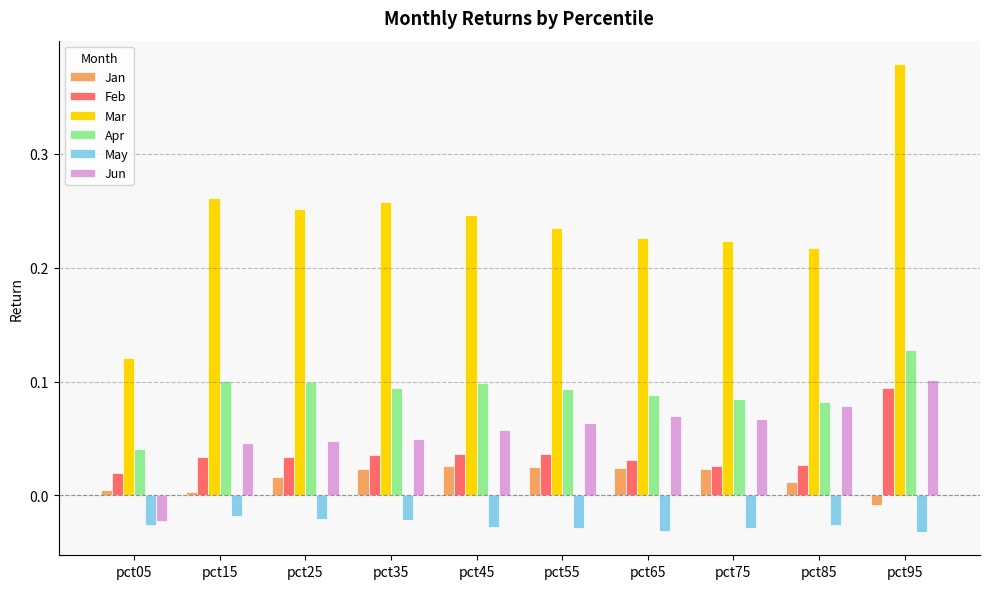

Which series has the widest spread of values?

Mar